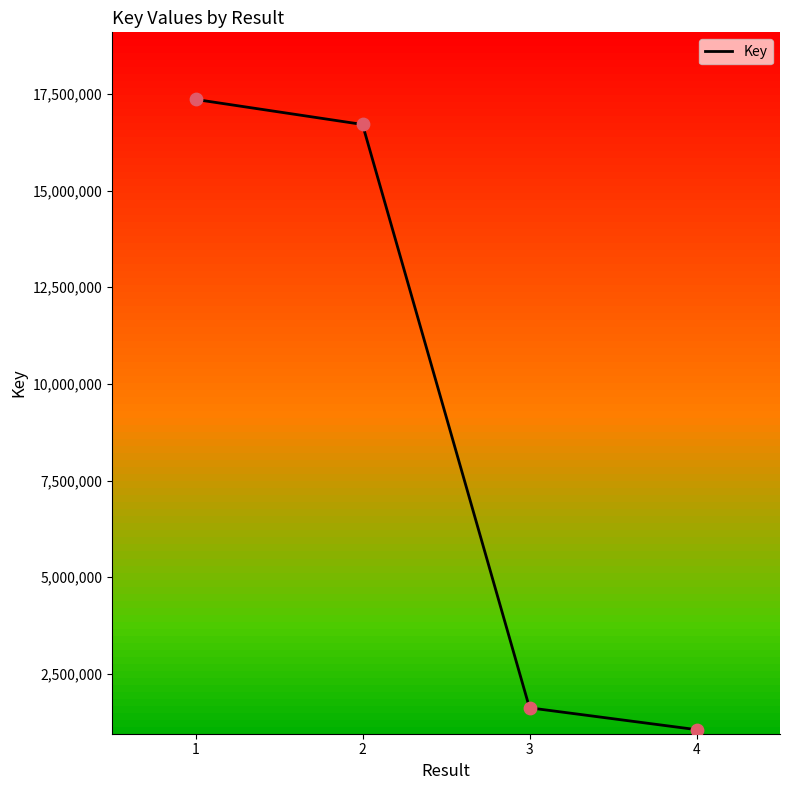

What is the change in value from 1 to 3?

-15742927